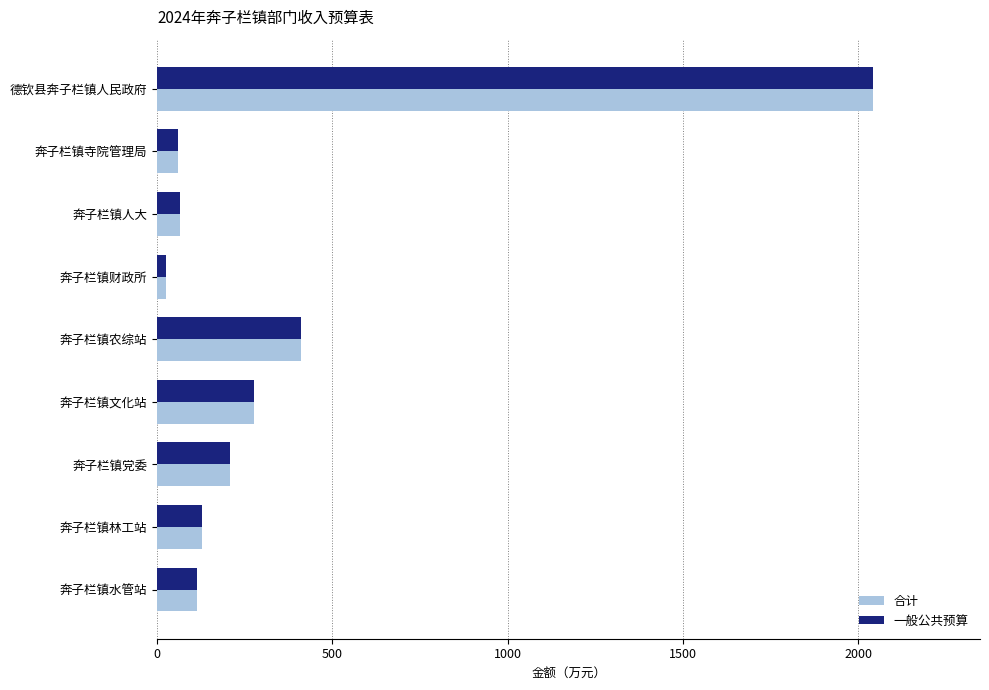

Is it true that 合计 equals 64.5 at 奔子栏镇人大?

True